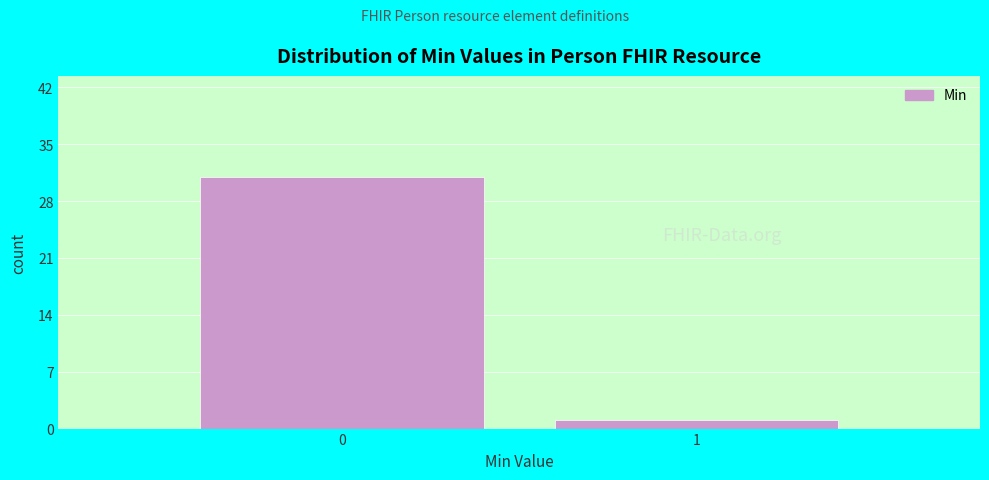

Reading left to right, transcribe all the data shown in this chart.

0=31	1=1